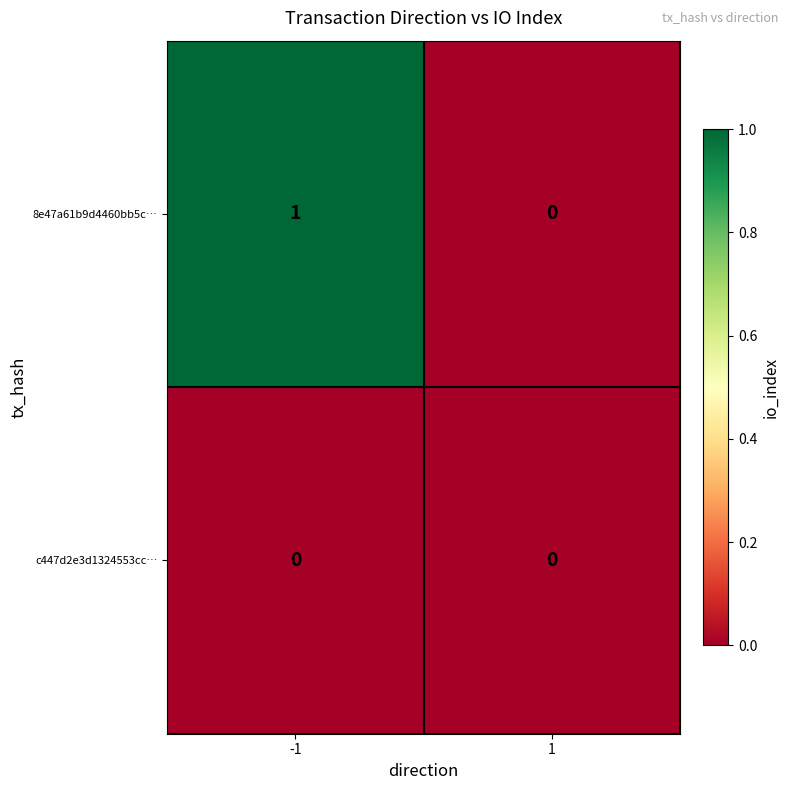

Rank the series by their maximum value, from lowest to highest.

c447d2e3d1324553cc…, 8e47a61b9d4460bb5c…